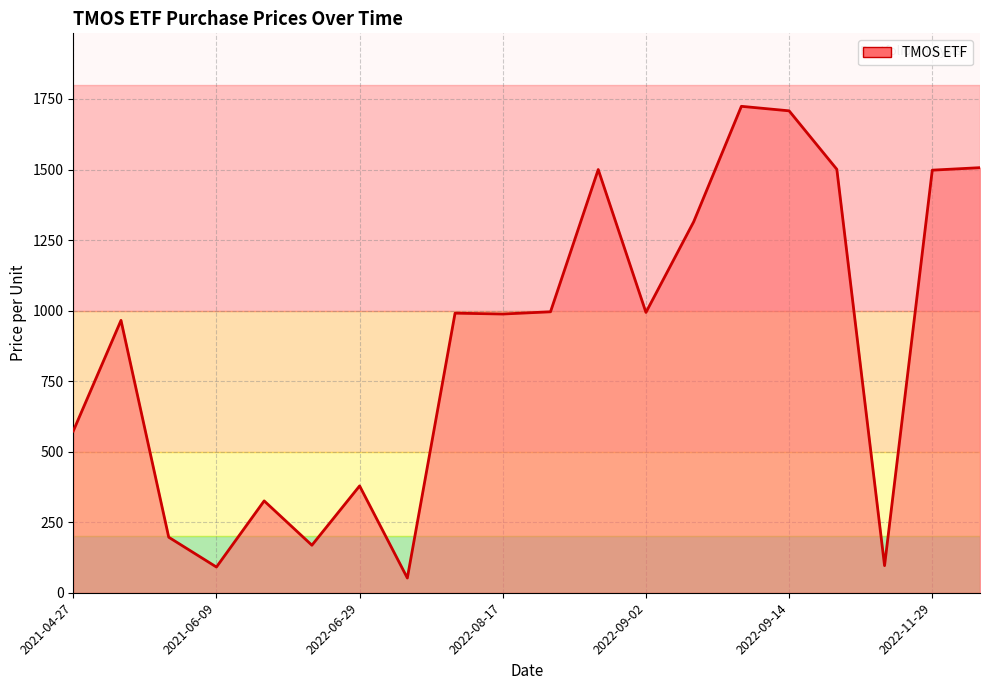

What is the maximum value shown in the chart?

1724.0